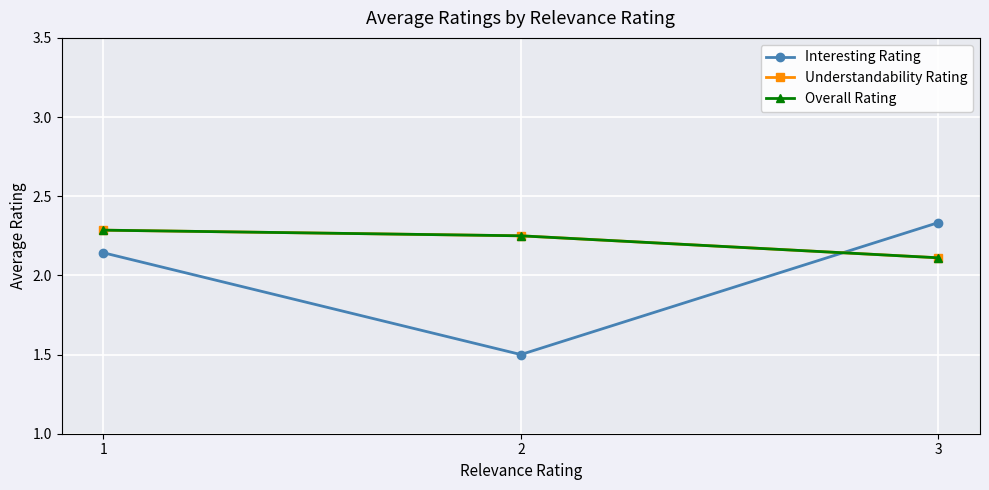

Does the chart display data point markers on the line(s)?

Yes